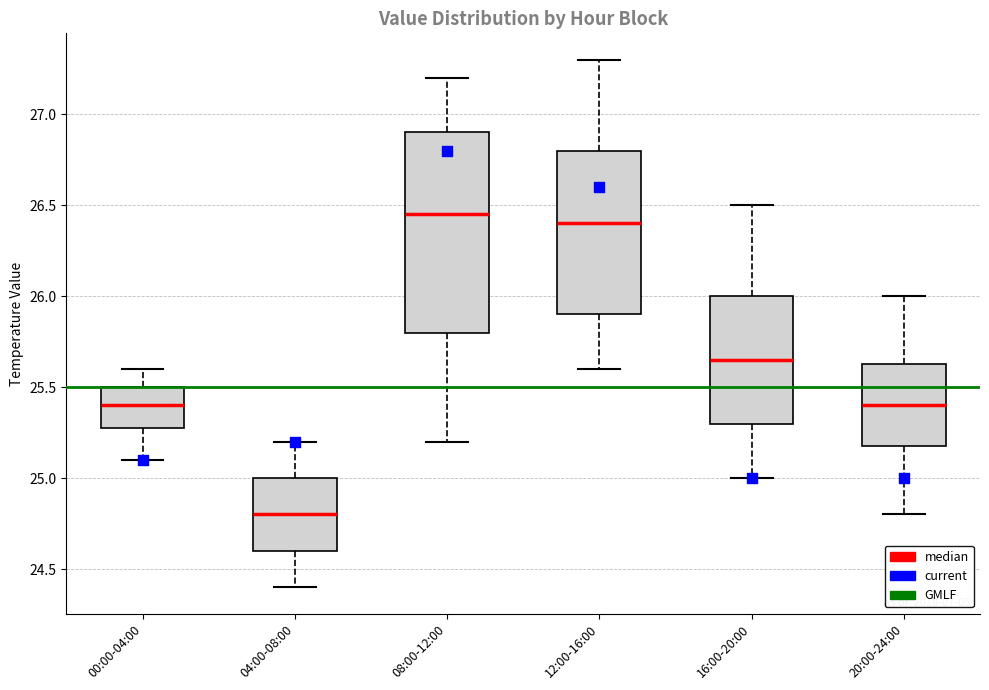

Reading left to right, transcribe this box plot: for each box, give where its median line is, the range the box spans, and where its two whiskers end, as read against the y-axis. The values are not printed on the chart, so give them approximately, as read against the axis.

00:00-04:00: median 25.40, box 25.30 to 25.50, whiskers 25.10 to 25.60
04:00-08:00: median 24.80, box 24.60 to 25.00, whiskers 24.40 to 25.20
08:00-12:00: median 26.45, box 25.80 to 26.90, whiskers 25.20 to 27.20
12:00-16:00: median 26.40, box 25.90 to 26.80, whiskers 25.60 to 27.30
16:00-20:00: median 25.65, box 25.30 to 26.00, whiskers 25.00 to 26.50
20:00-24:00: median 25.40, box 25.20 to 25.65, whiskers 24.80 to 26.00